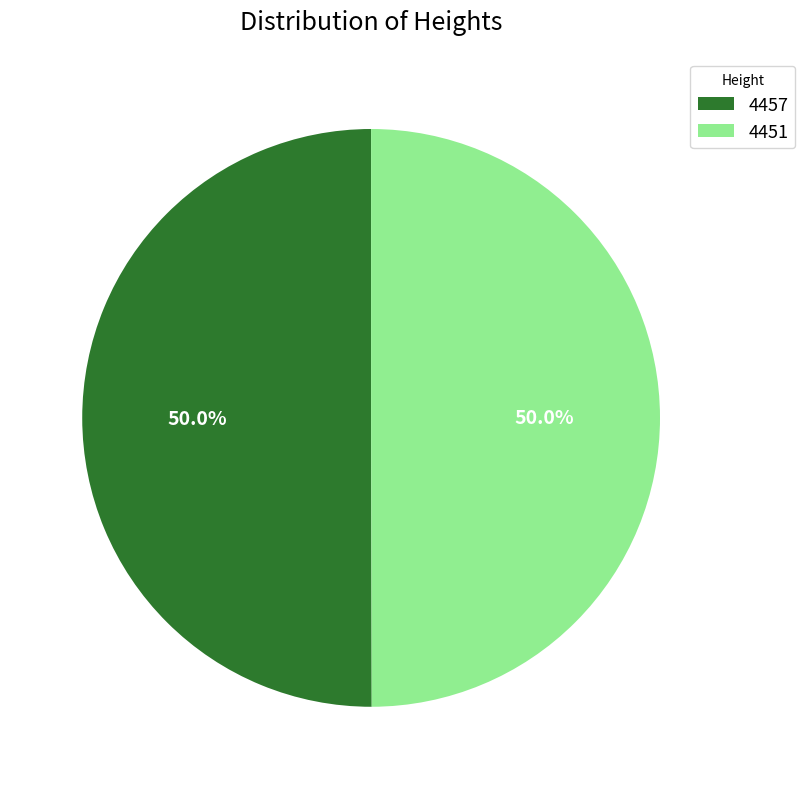

What is the ratio of the value at 4457 to the value at 4451?

1.0